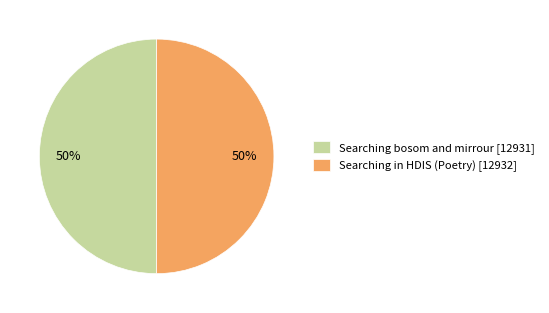

To the nearest percent, what percentage of the pie is Searching bosom and mirrour?

50%